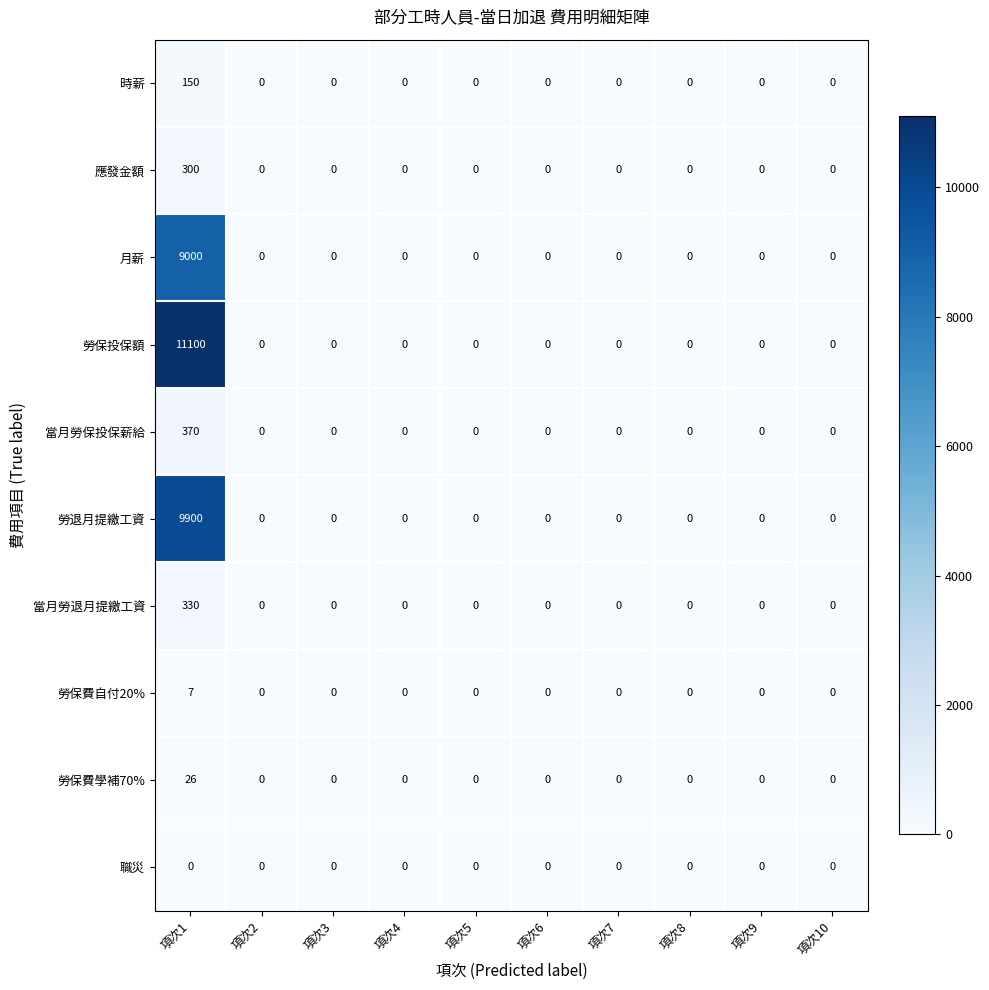

Which series changed the most between 項次1 and 項次4?

勞保投保額